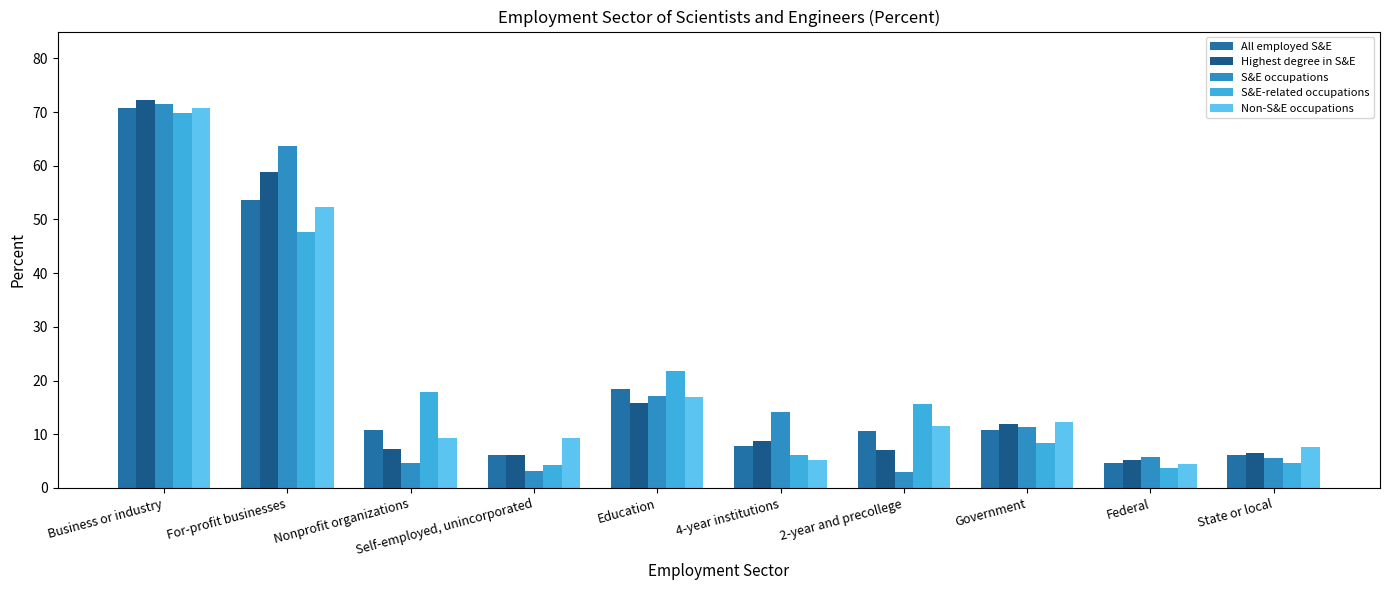

How many groups of bars are there?

10